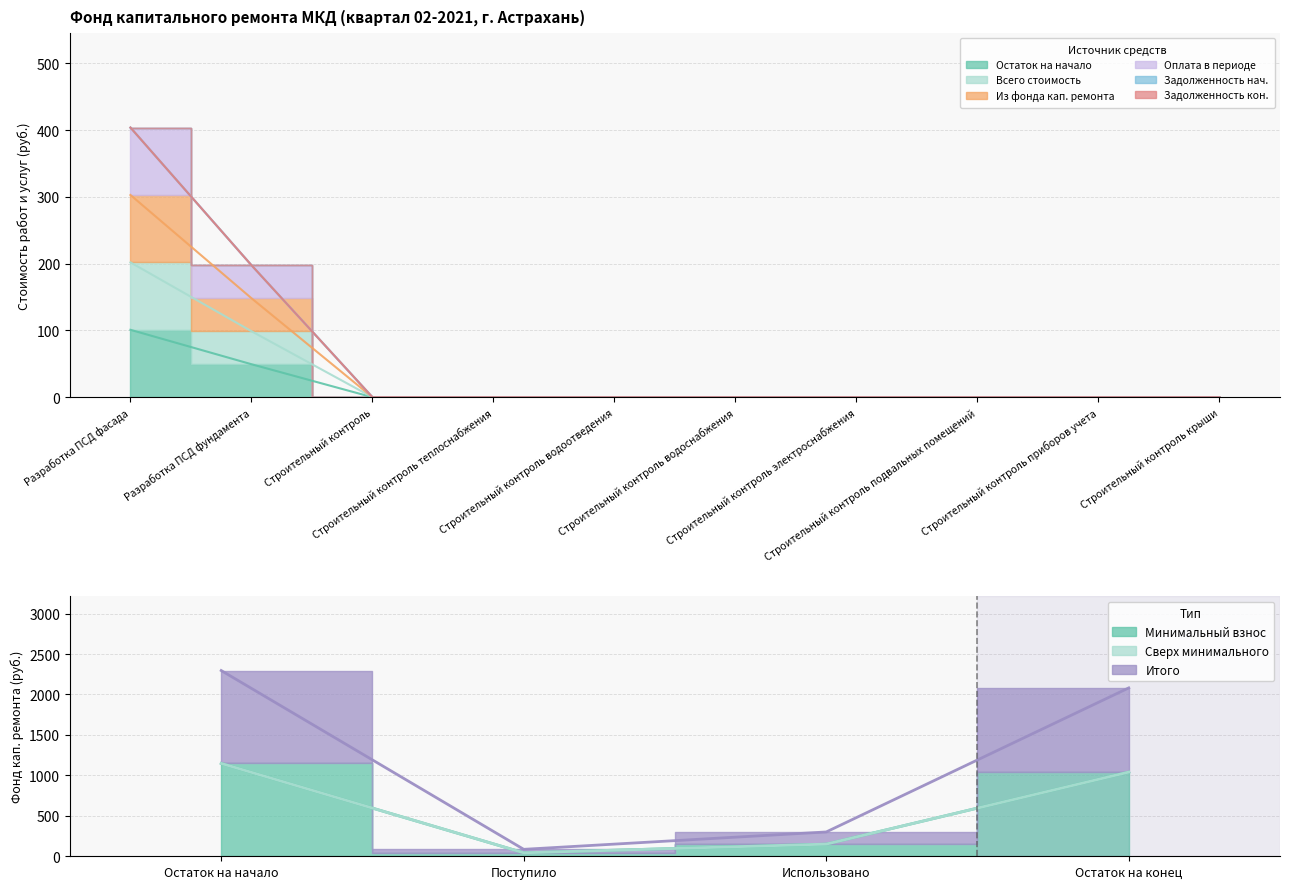

Is it true that Остаток на начало equals 60.9 at Строительный контроль водоотведения?

False